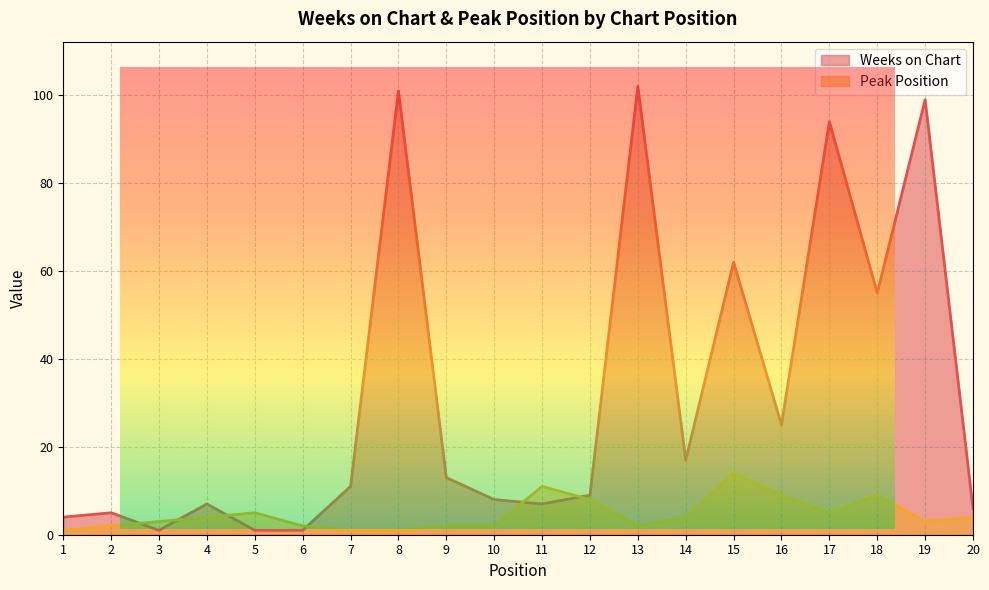

The Peak Position series shows 14 at 15. True or false?

True